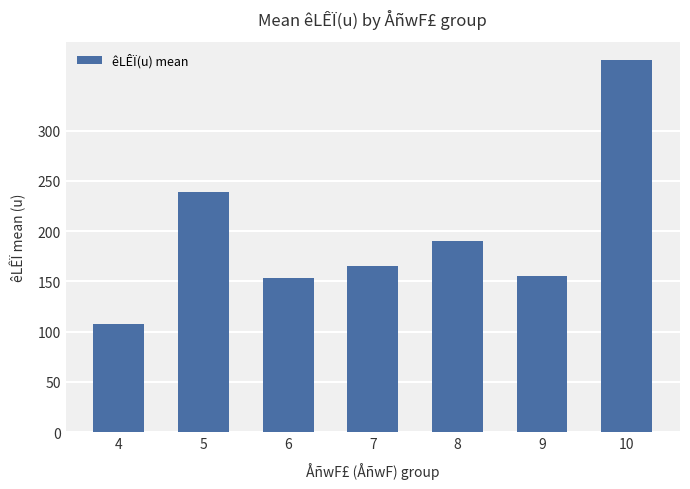

What is the minimum value shown in the chart?

107.5